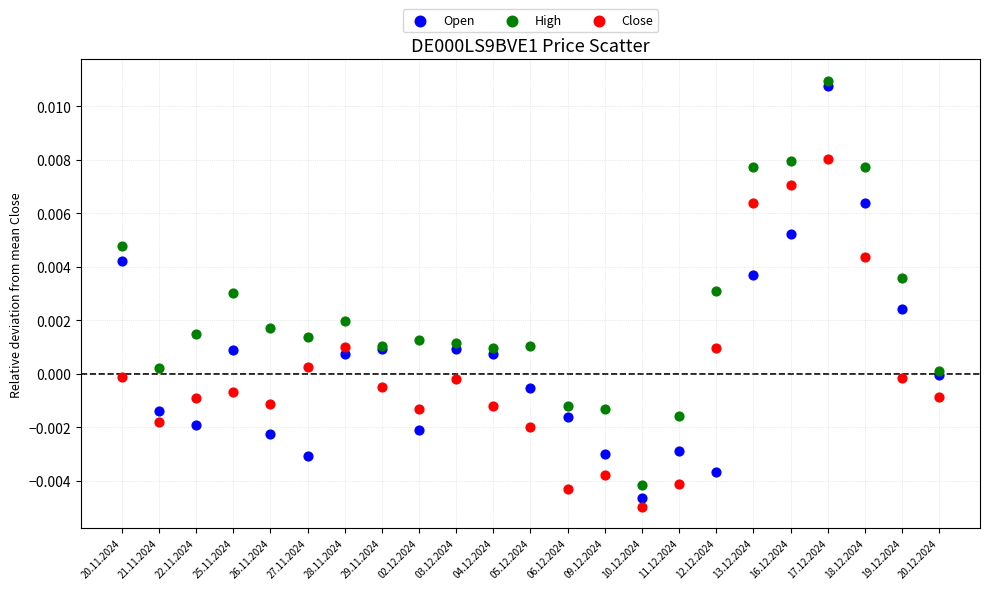

Which series has the widest spread of Y values?

Open